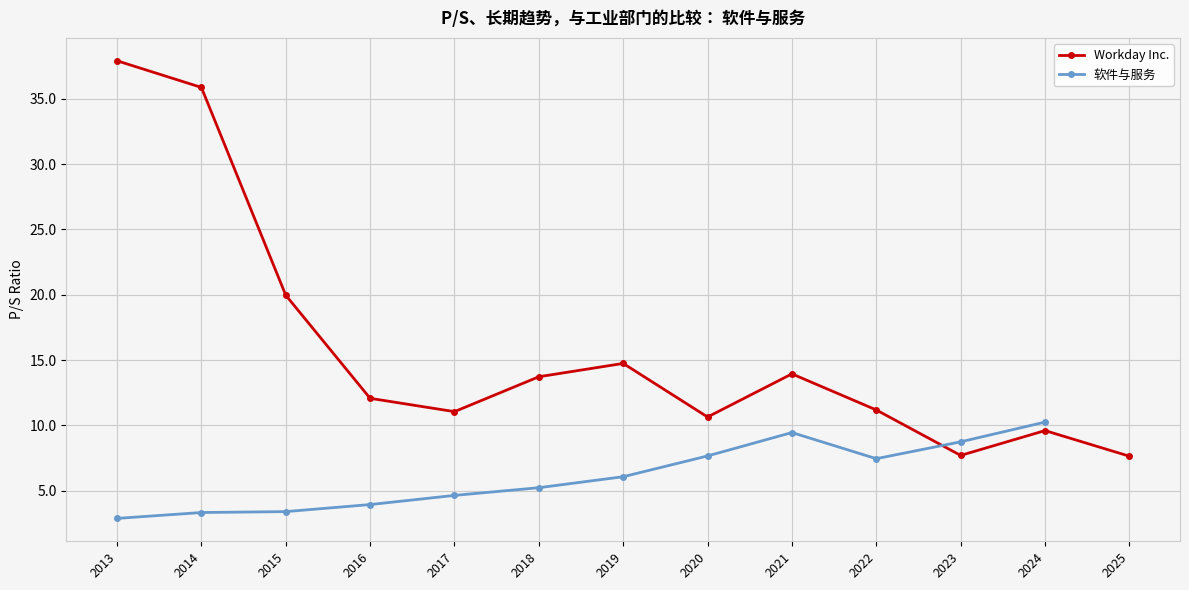

True or false: Workday Inc. and 软件与服务 intersect in this chart.

True